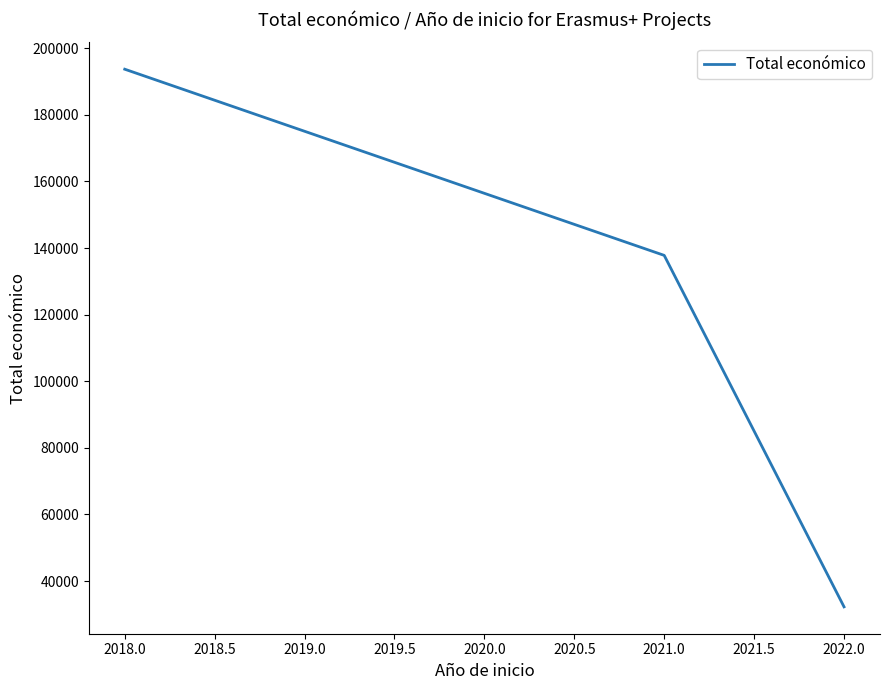

Is it true that the value at 2022.0 is 32242?

True